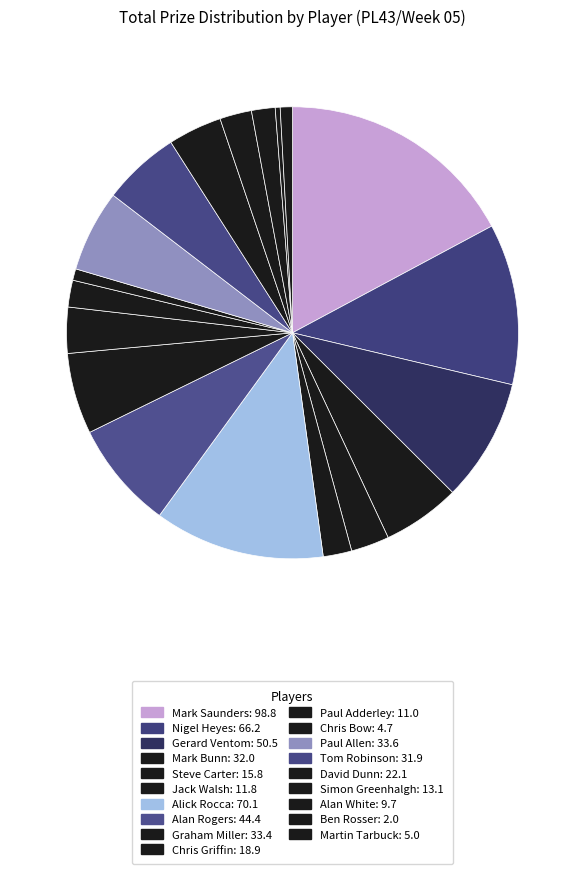

Do Jack Walsh and Paul Adderley together represent more than half of the pie?

No